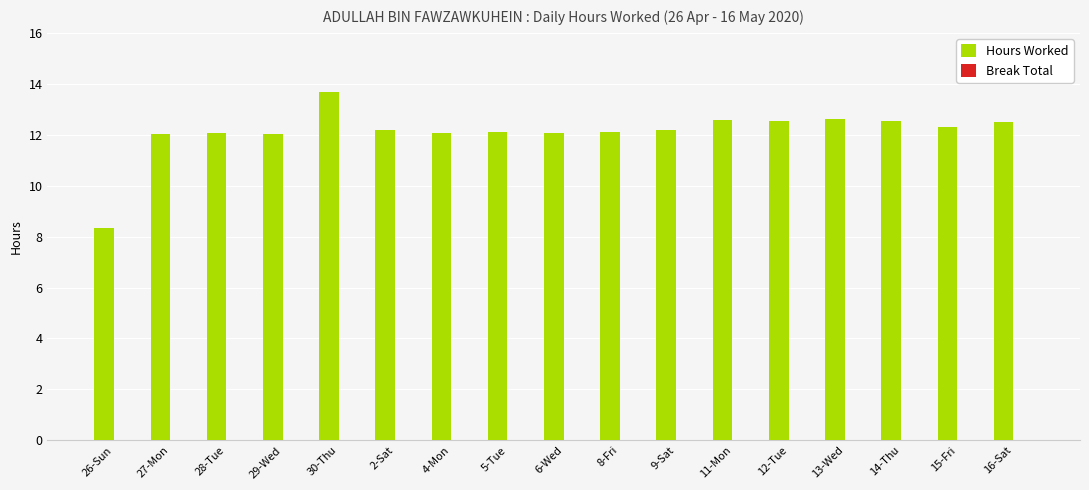

What is the approximate value at 27-Mon?

12.0